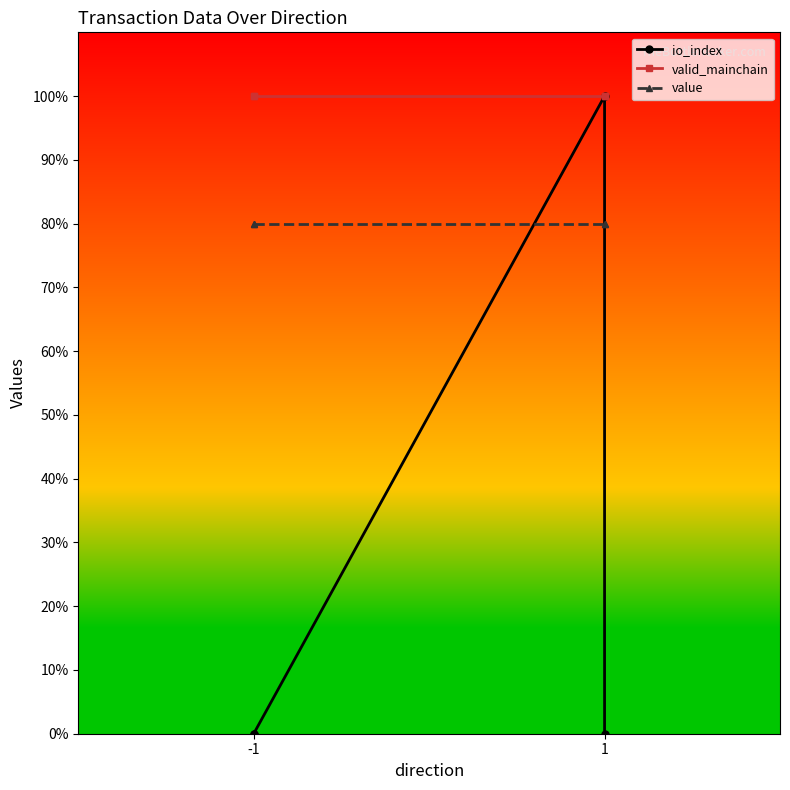

What is the difference between the maximum and minimum values in the io_index series?

100